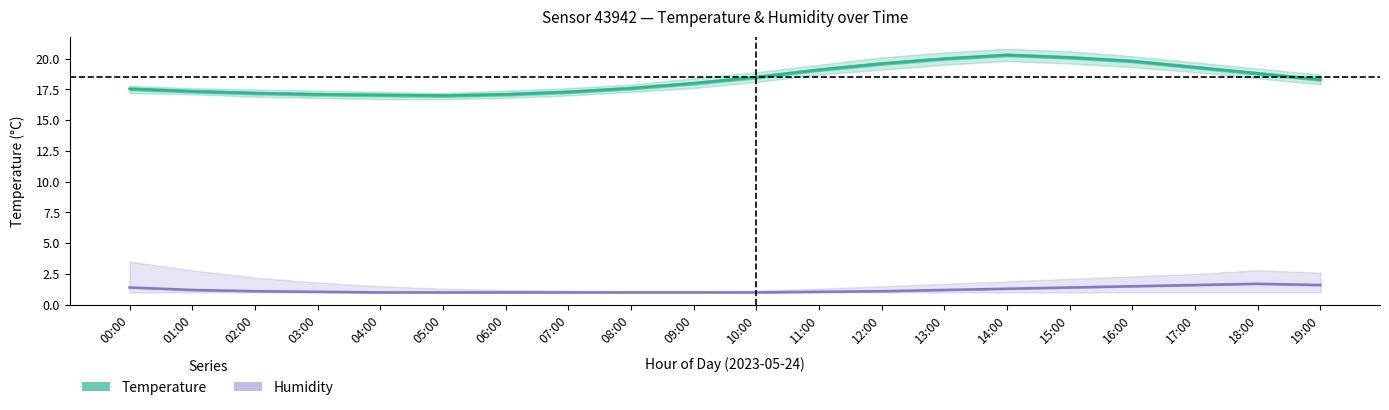

List the labels in order of Temperature (mean) value, largest first.

14:00, 15:00, 13:00, 16:00, 12:00, 17:00, 11:00, 18:00, 10:00, 19:00, 09:00, 08:00, 00:00, 01:00, 07:00, 02:00, 03:00, 06:00, 04:00, 05:00